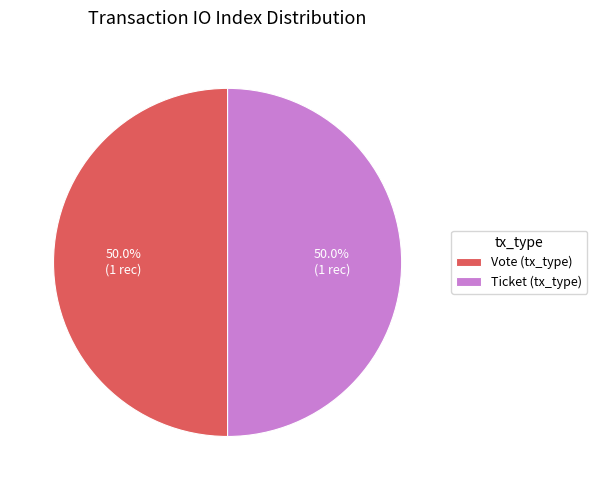

What portion of the pie excludes Ticket (tx_type)?

50.0%